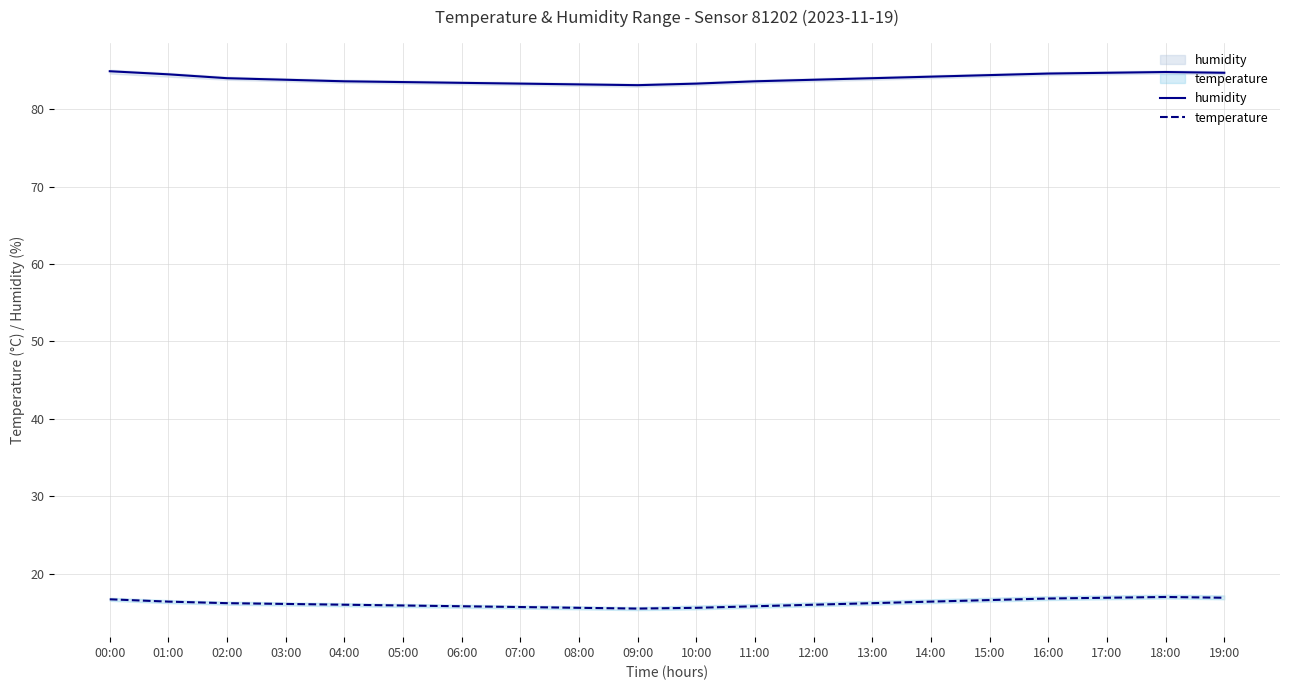

The humidity series shows 83.4 at 06:00. True or false?

True